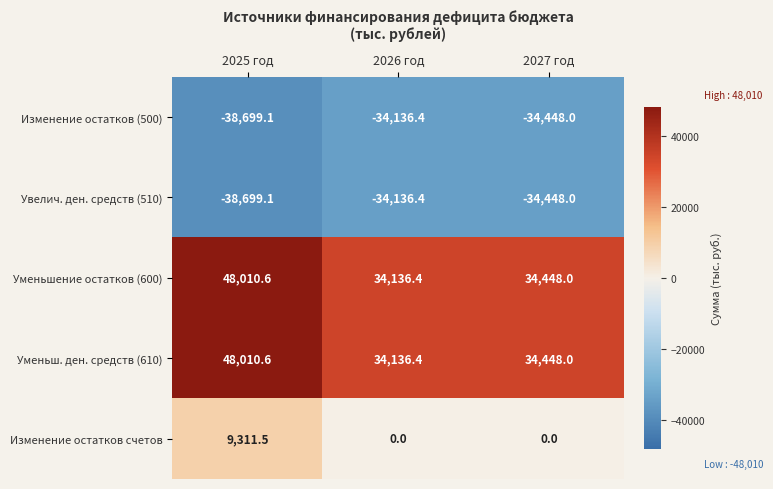

What is the difference between the Изменение остатков (500) values at 2027 год and 2025 год?

4251.1